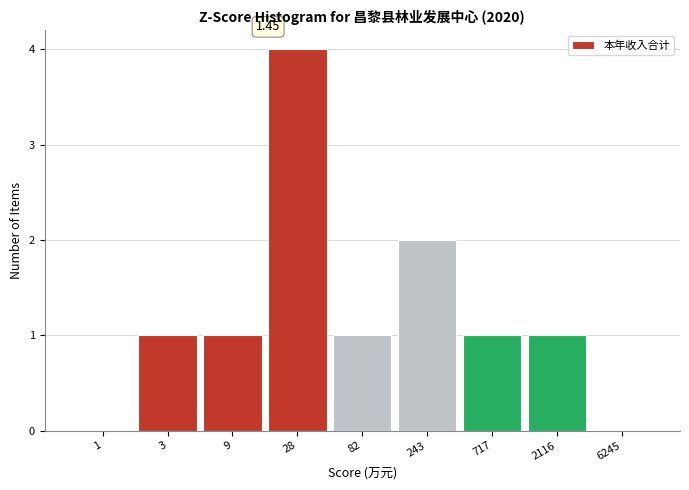

What is the change in value from 1 to 28?

+4